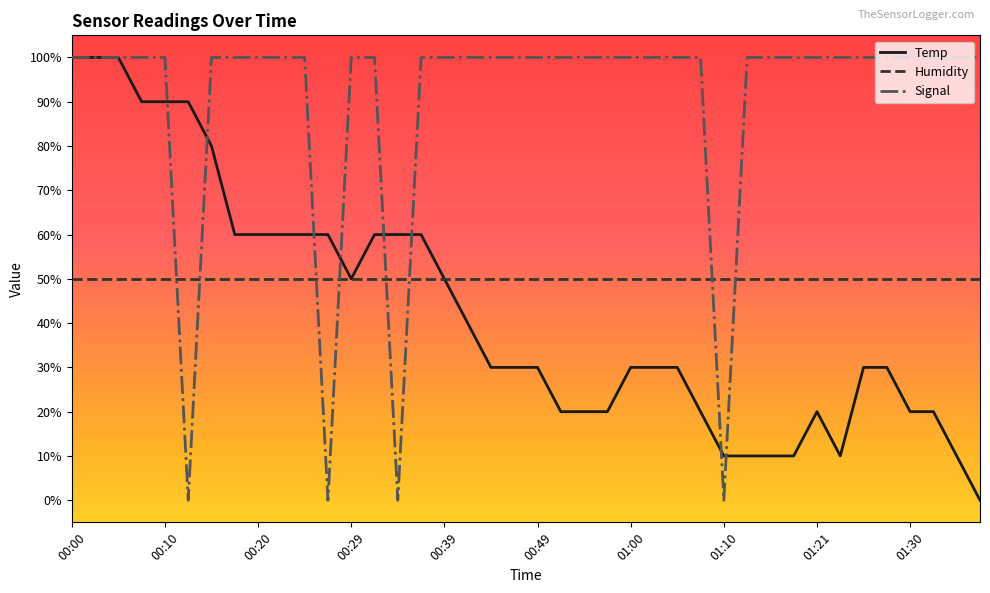

List the series in order of their overall mean, lowest first.

Temp, Humidity, Signal